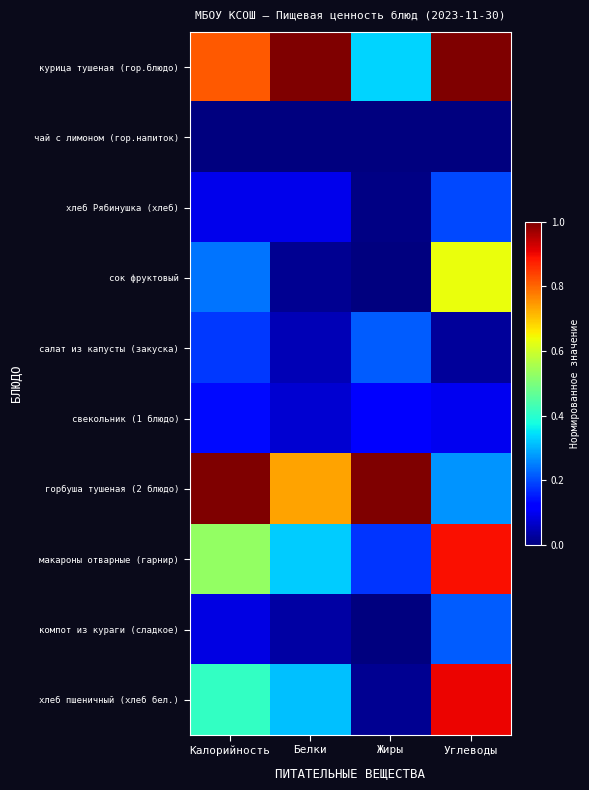

At which category is the sum across all series the highest?

Углеводы